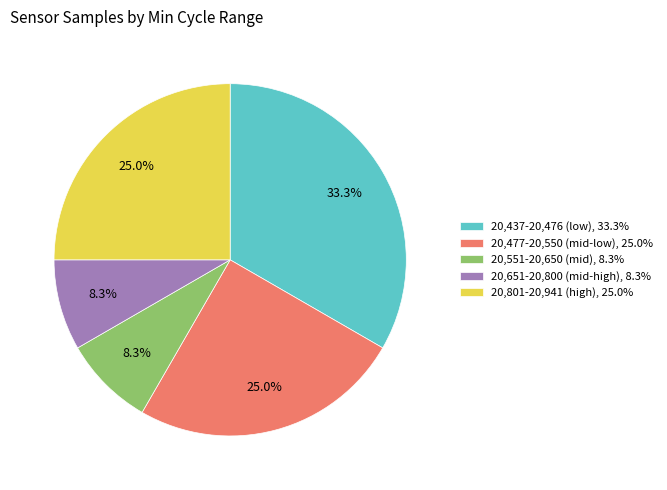

Which has a higher value, 20,477-20,550 (mid-low), 25.0% or 20,551-20,650 (mid), 8.3%?

20,477-20,550 (mid-low), 25.0%